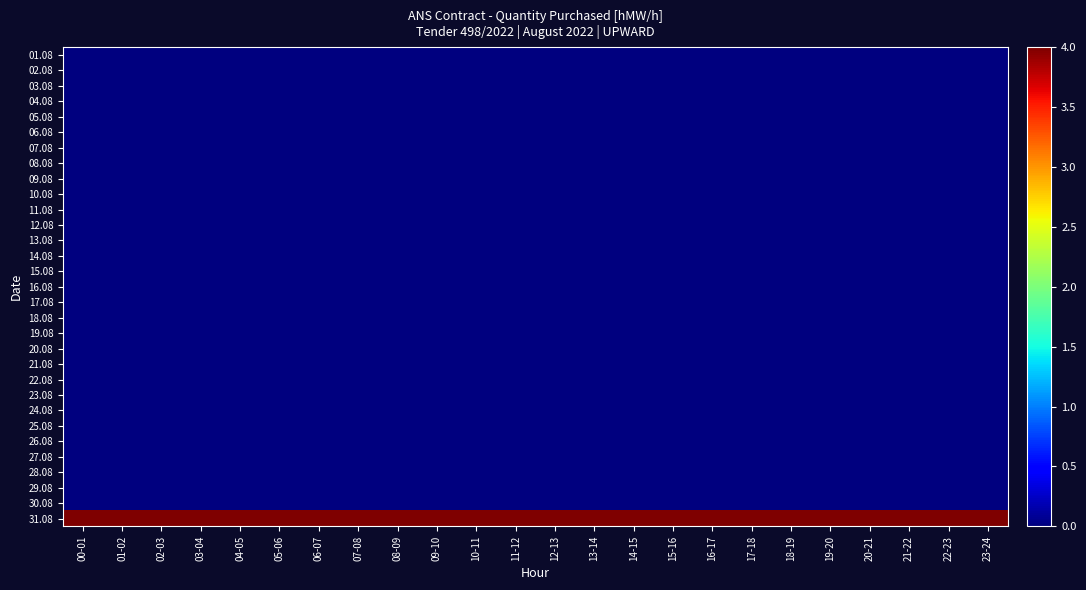

At how many categories does at least one series exceed 3?

24